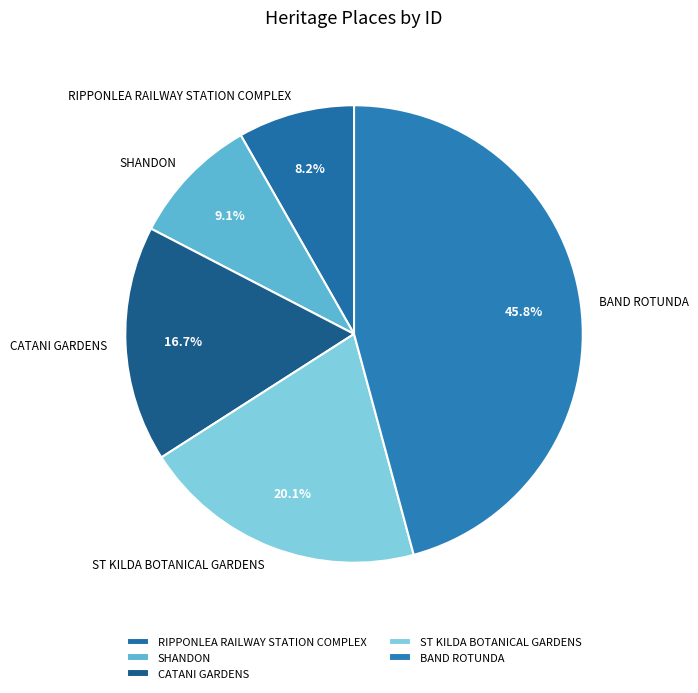

How much of the chart is everything except BAND ROTUNDA?

54.2%